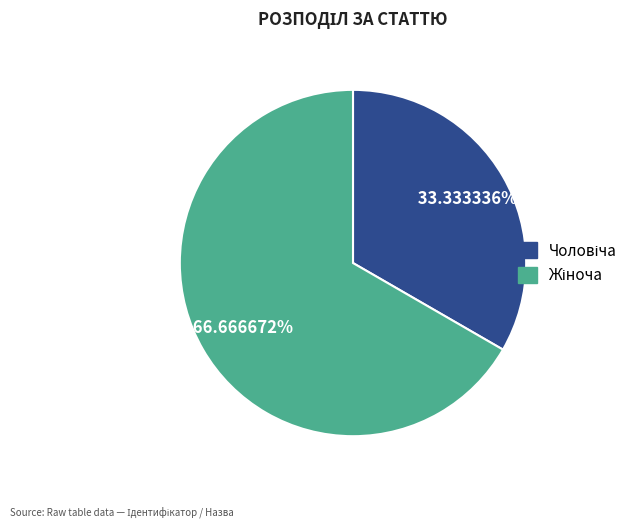

Is there any slice that represents more than half of the pie?

Yes